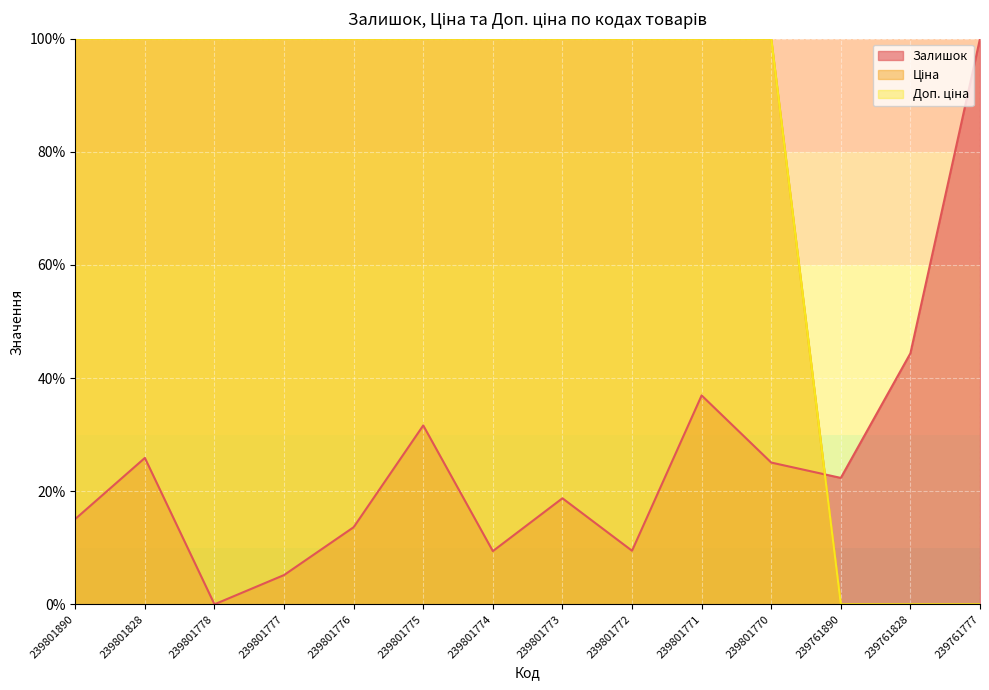

What are all the series names shown in the legend?

Залишок, Ціна, Доп. ціна